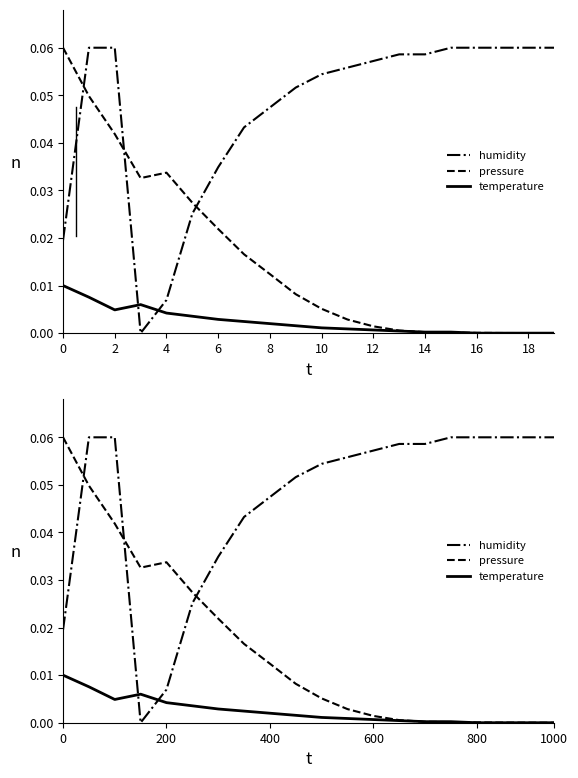

The pressure series shows 0.0 at 800. True or false?

True